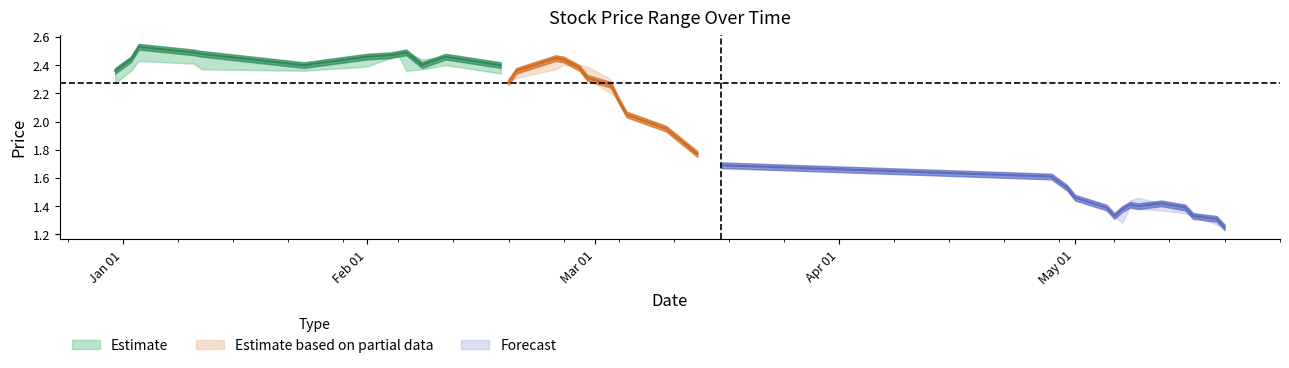

What is the difference between the Low values at 06/02/2024 and 05/05/2024?

1.0